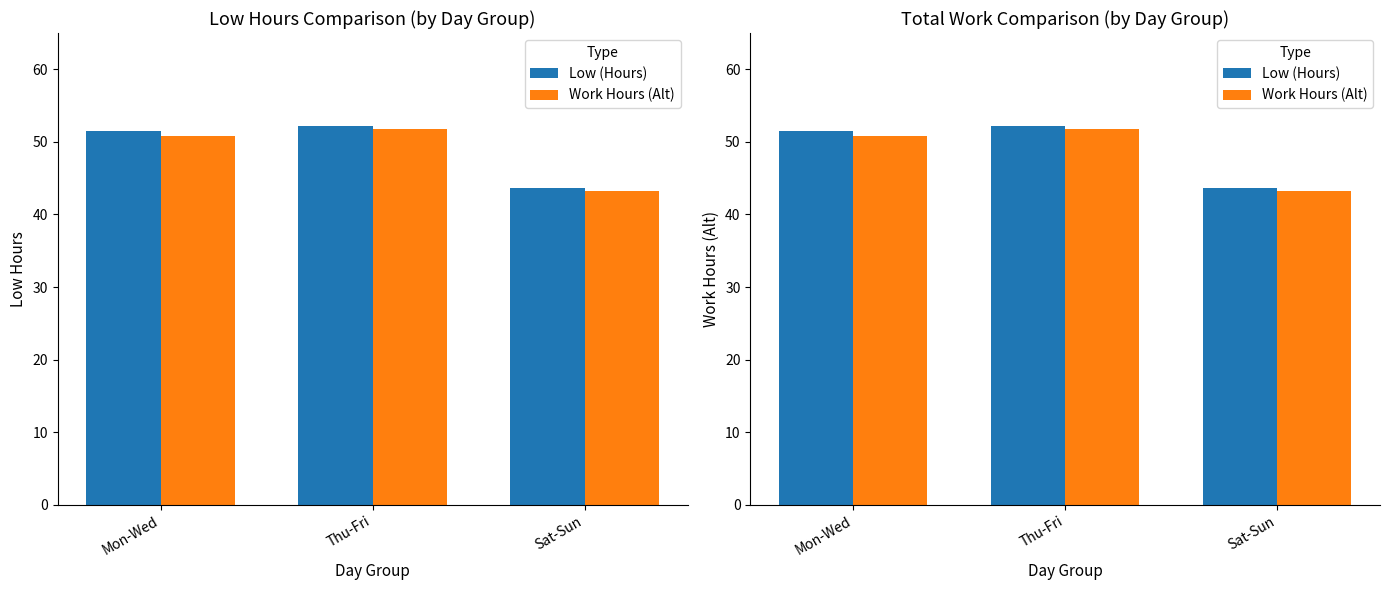

How many bars are there in each group?

2